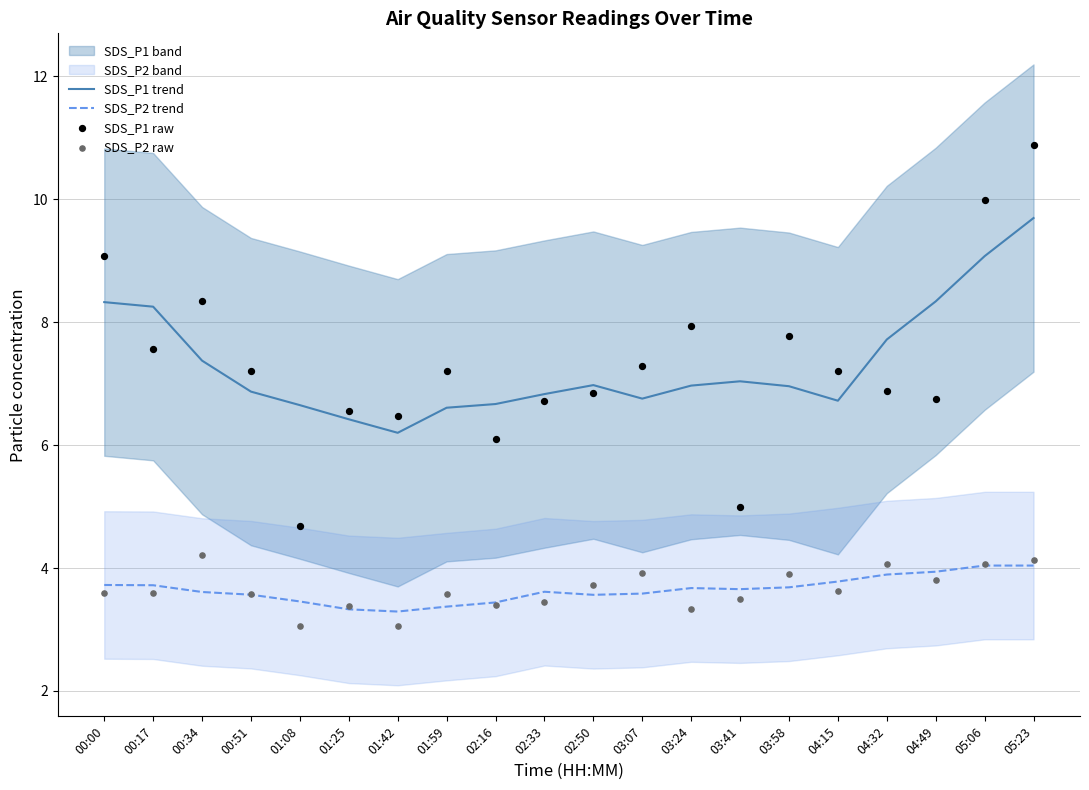

Which series reaches the minimum Y coordinate?

SDS_P2 raw